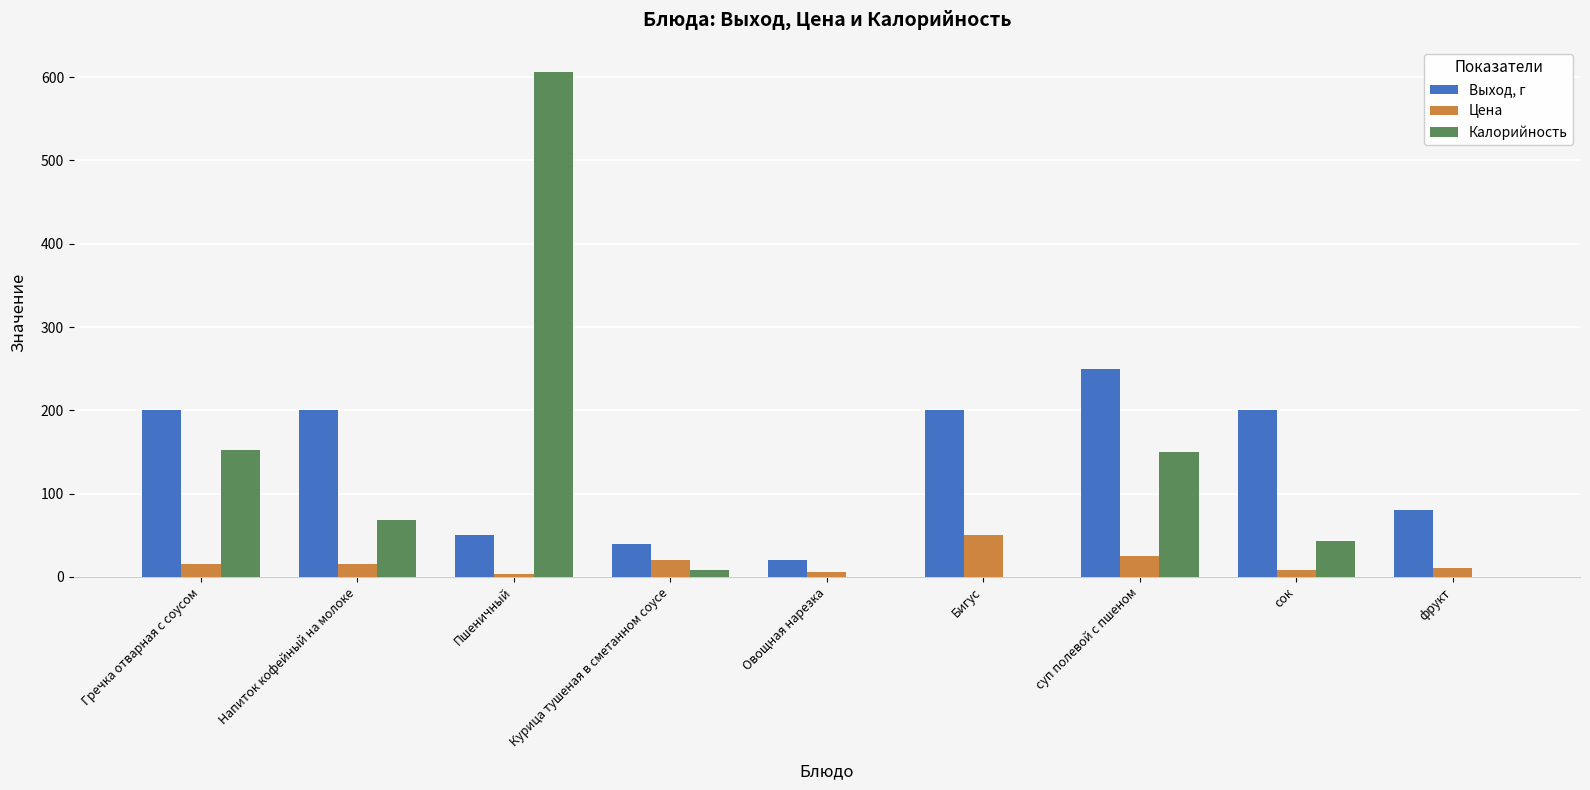

Is it true that Калорийность equals 43 at сок?

True